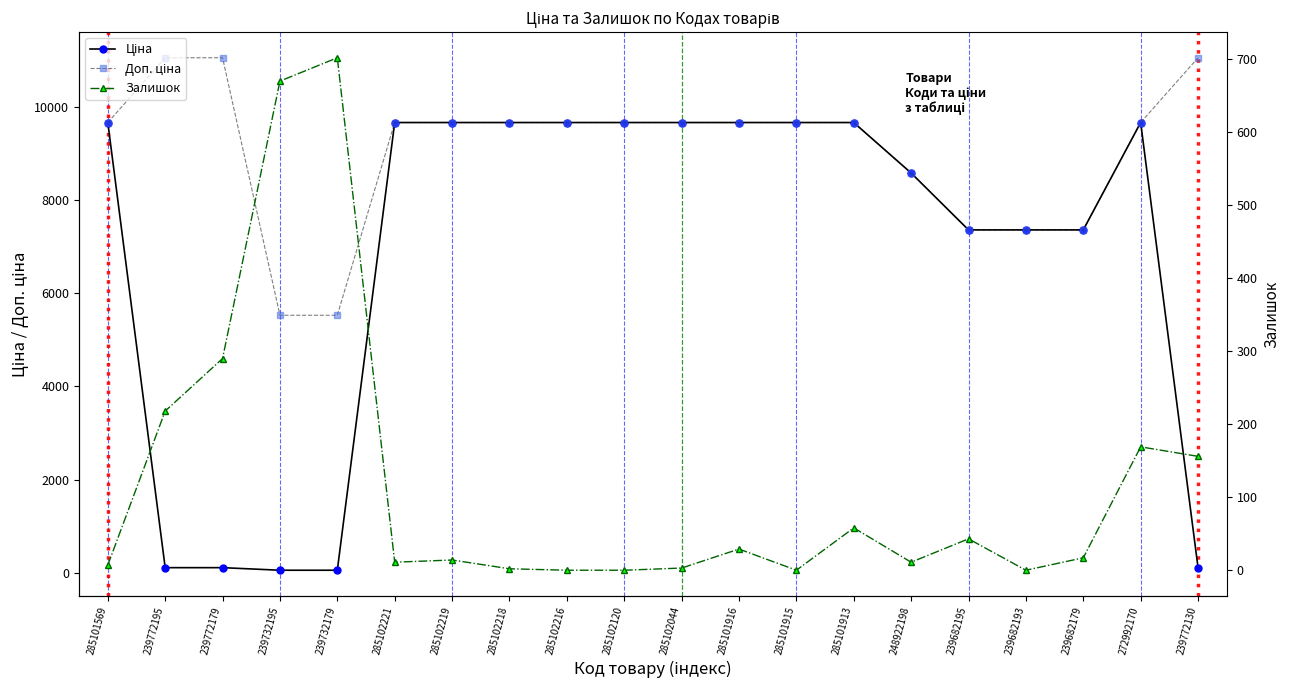

What is the sum of the Доп. ціна values at 285102044 and 239772195?

20719.7